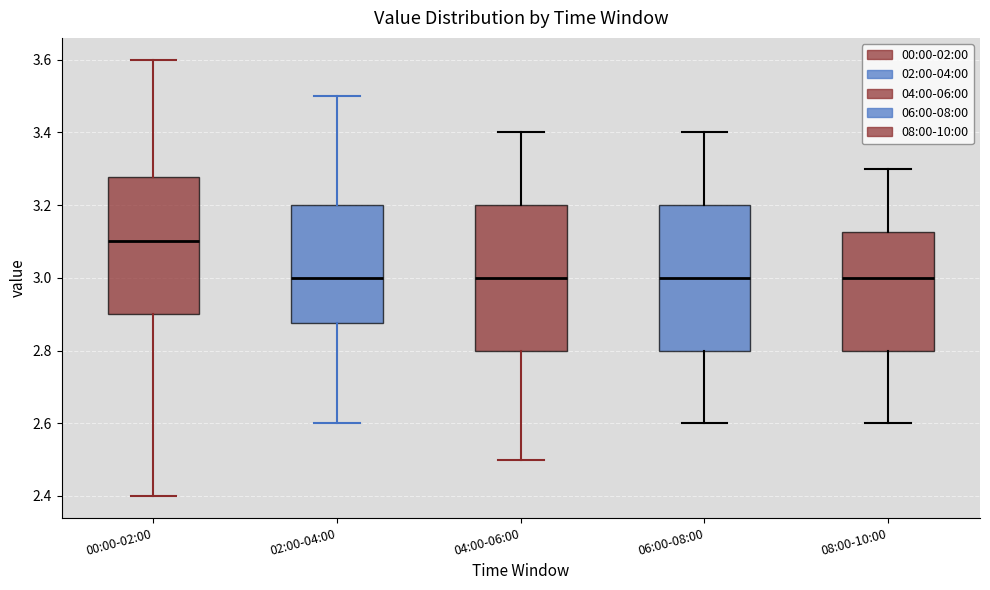

Reading left to right, transcribe this box plot: for each box, give where its median line is, the range the box spans, and where its two whiskers end, as read against the y-axis. The values are not printed on the chart, so give them approximately, as read against the axis.

00:00-02:00: median 3.10, box 2.90 to 3.28, whiskers 2.40 to 3.60
02:00-04:00: median 3.00, box 2.88 to 3.20, whiskers 2.60 to 3.50
04:00-06:00: median 3.00, box 2.80 to 3.20, whiskers 2.50 to 3.40
06:00-08:00: median 3.00, box 2.80 to 3.20, whiskers 2.60 to 3.40
08:00-10:00: median 3.00, box 2.80 to 3.12, whiskers 2.60 to 3.30